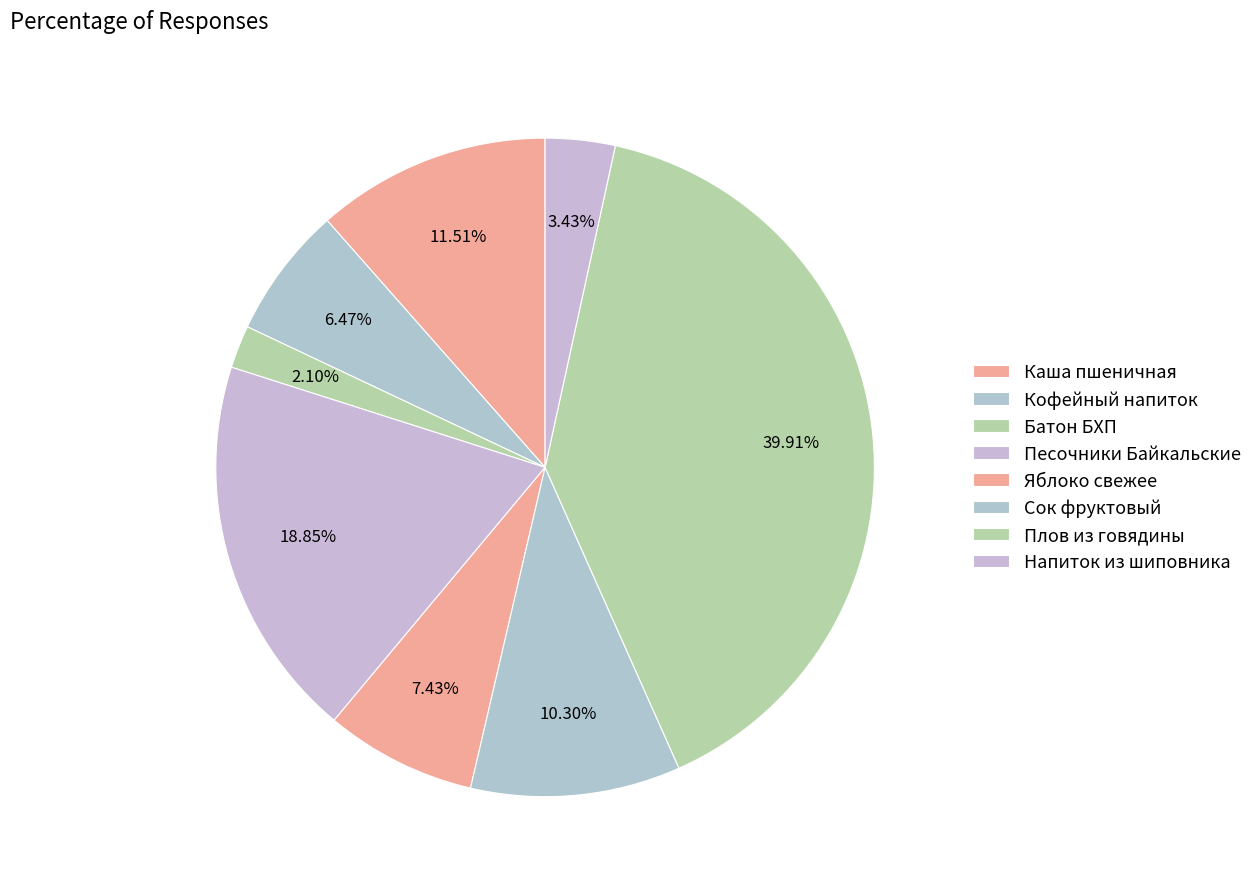

True or false: Яблоко свежее accounts for 1% of the total.

False